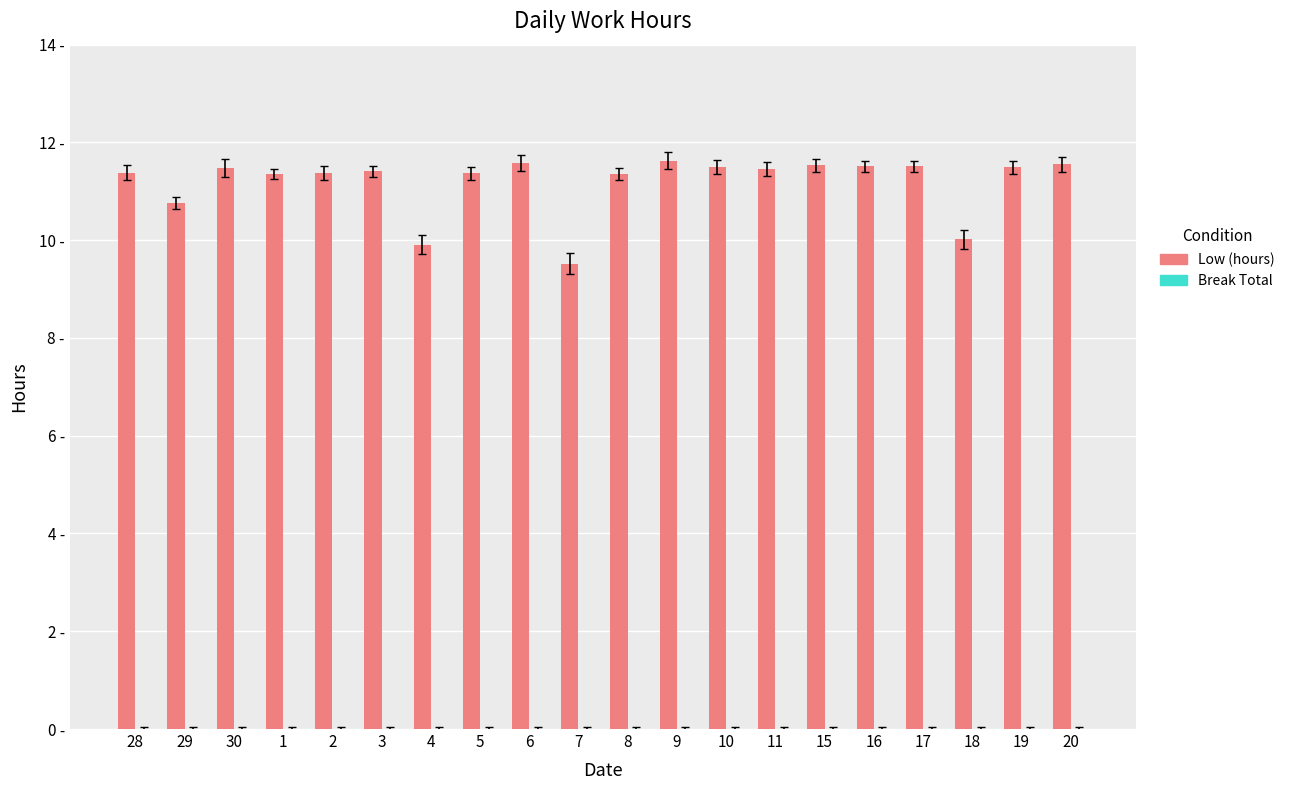

Does the chart contain any negative values?

No